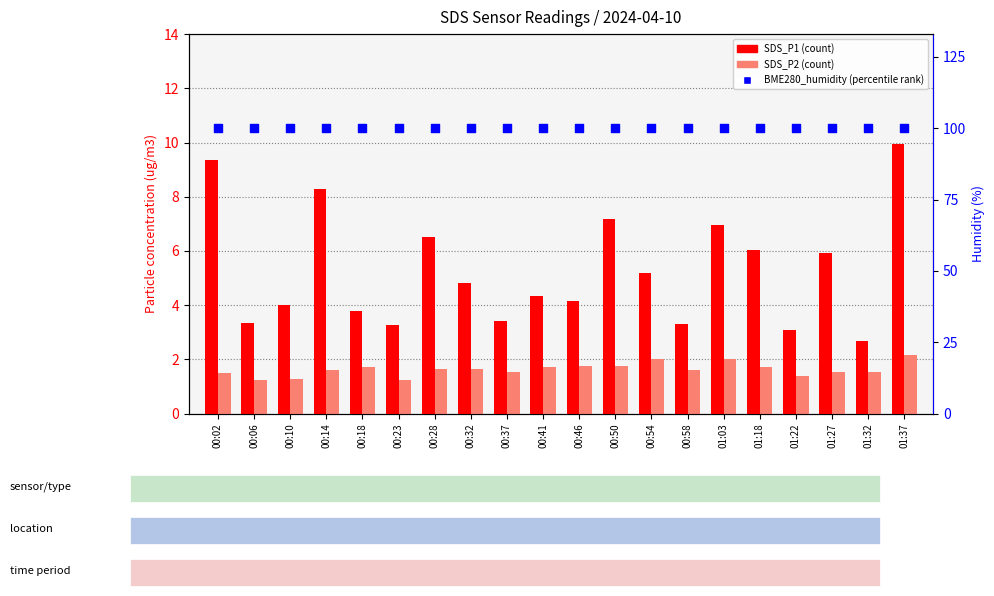

At how many categories does at least one series exceed 55?

20